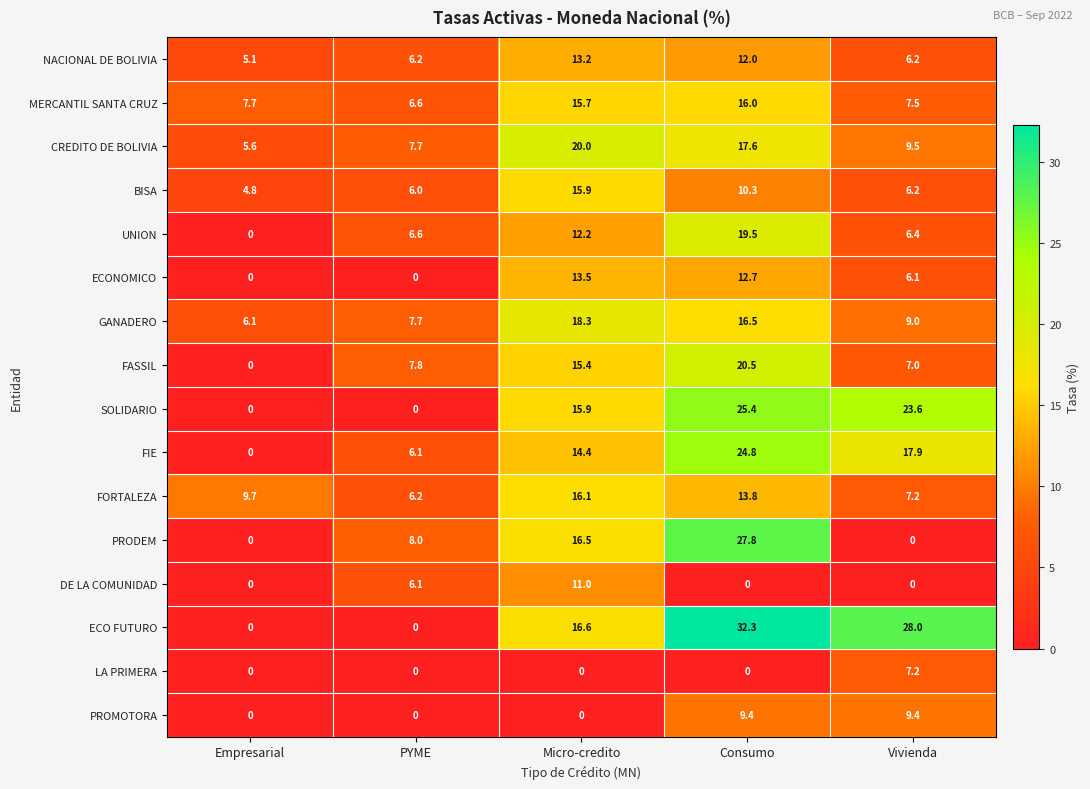

At which label is MERCANTIL SANTA CRUZ closest to 11?

Empresarial